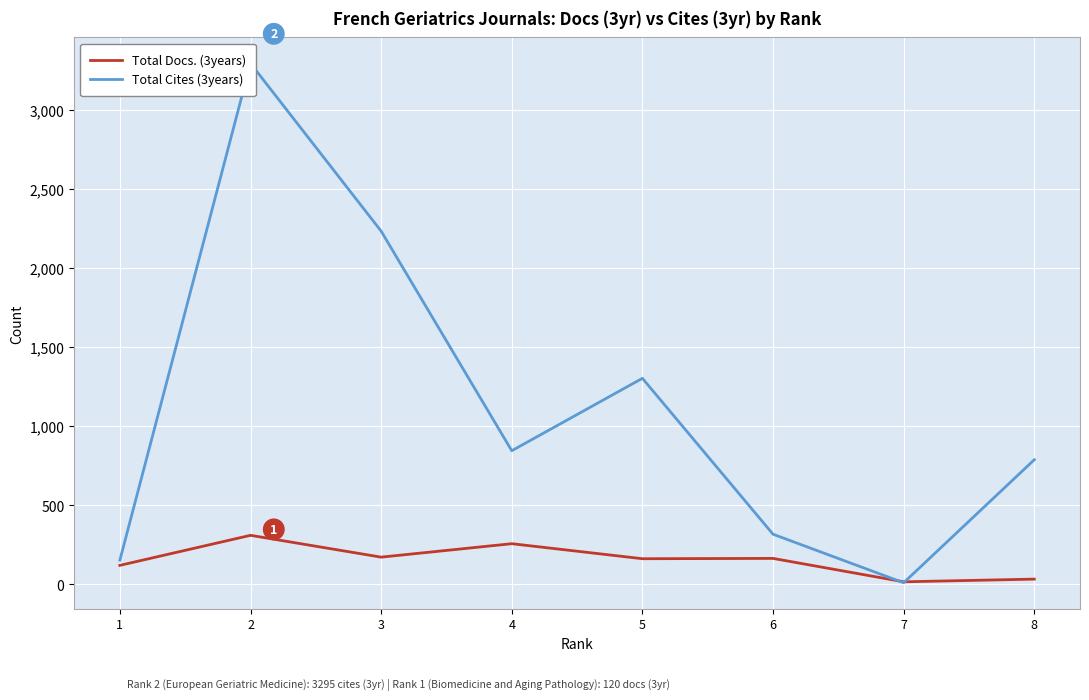

What is the minimum value for Total Docs. (3years)?

16